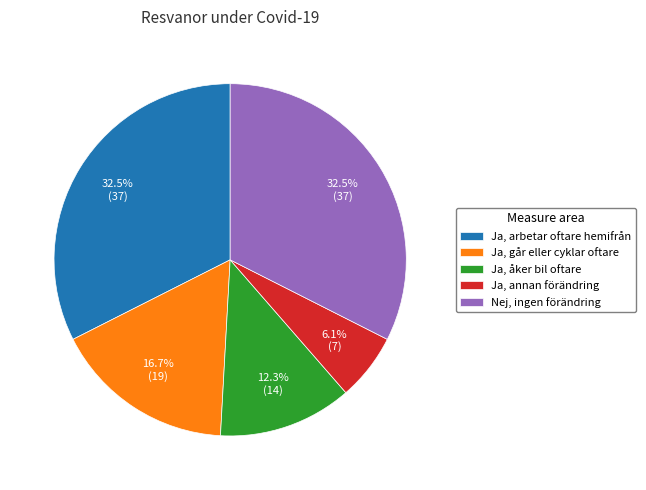

How many slices are in this pie chart?

5